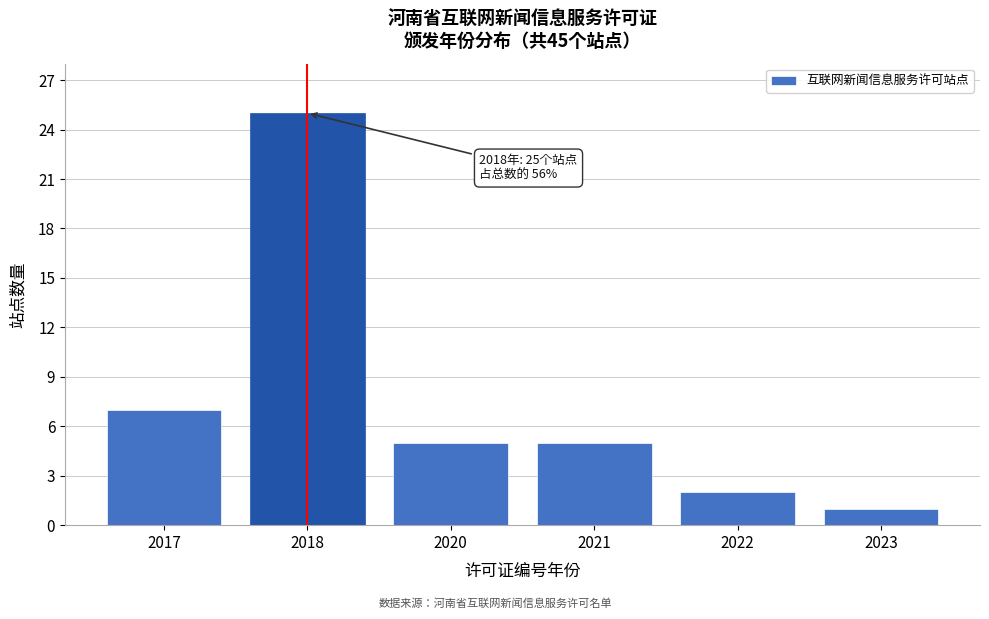

Reading right to left, extract all data points from this chart.

1	2	5	5	25	7